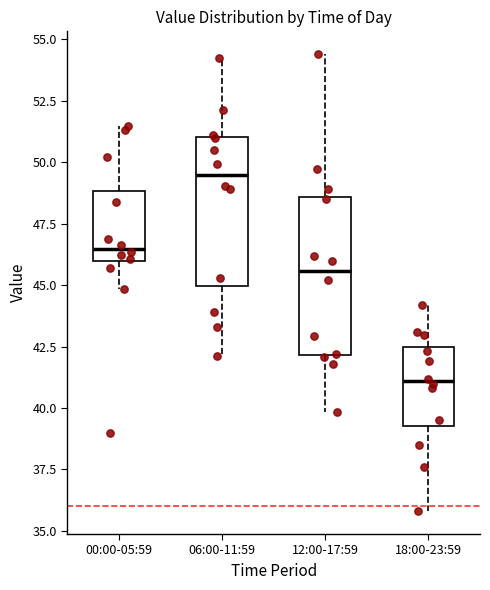

Reading left to right, transcribe this box plot: for each box, give where its median line is, the range the box spans, and where its two whiskers end, as read against the y-axis. The values are not printed on the chart, so give them approximately, as read against the axis.

00:00-05:59: median 46.5, box 46.0 to 49.0, whiskers 45.0 to 51.5
06:00-11:59: median 49.5, box 45.0 to 51.0, whiskers 42.0 to 54.0
12:00-17:59: median 45.5, box 42.0 to 48.5, whiskers 40.0 to 54.5
18:00-23:59: median 41.0, box 39.5 to 42.5, whiskers 36.0 to 44.0